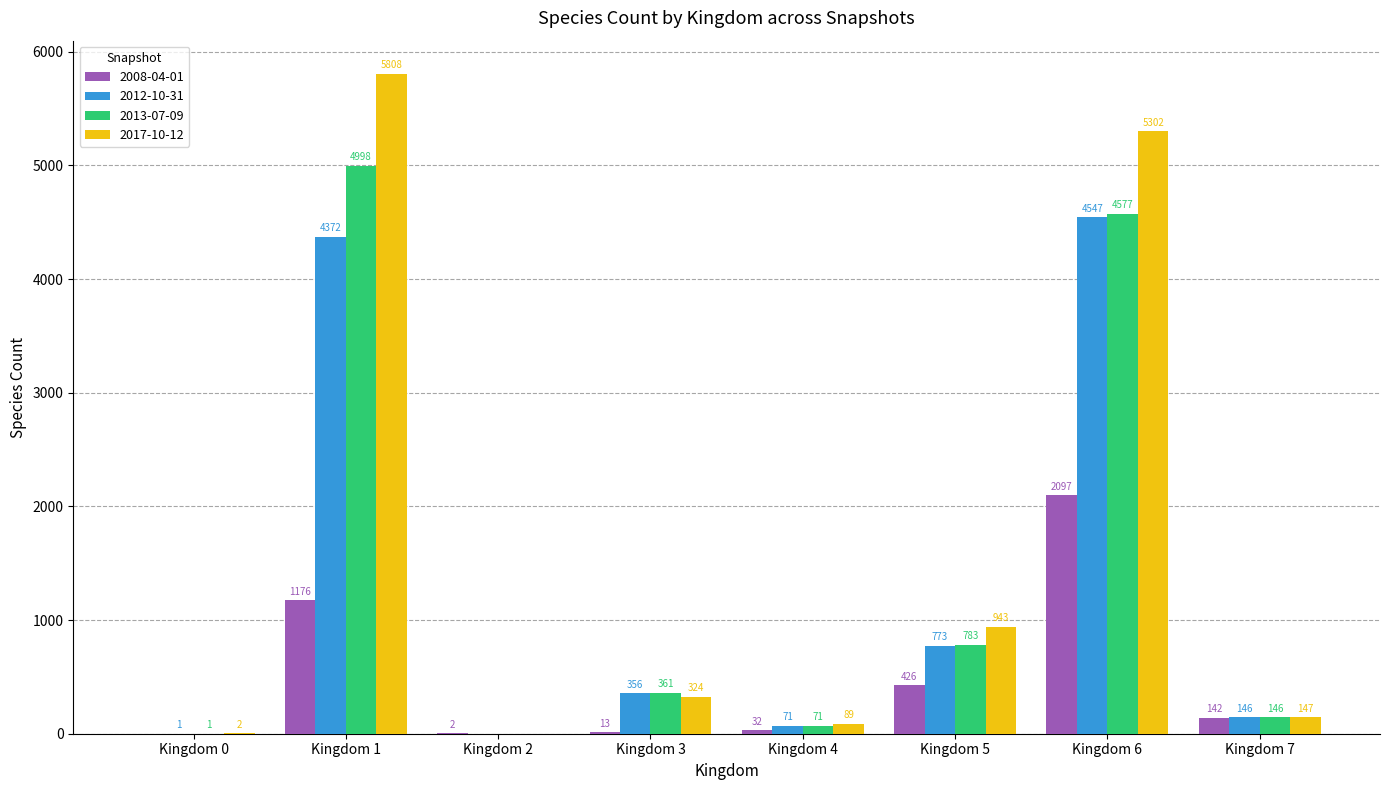

What are all the series names shown in the legend?

2008-04-01, 2012-10-31, 2013-07-09, 2017-10-12